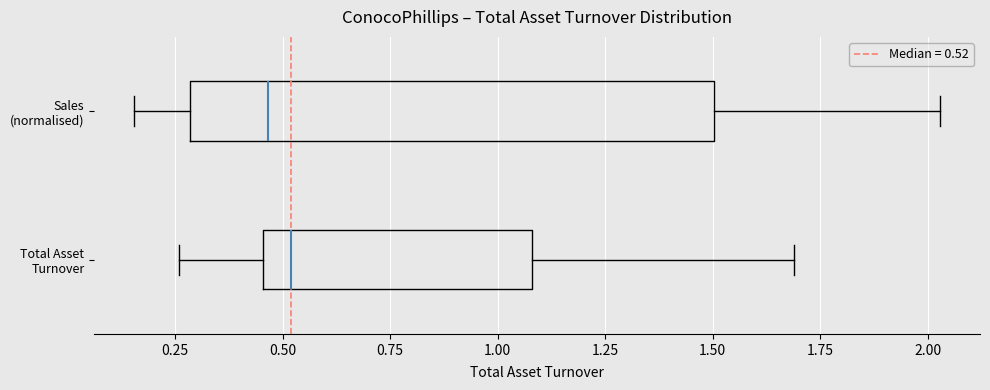

Which box's median line is the furthest to the right?

Total Asset Turnover